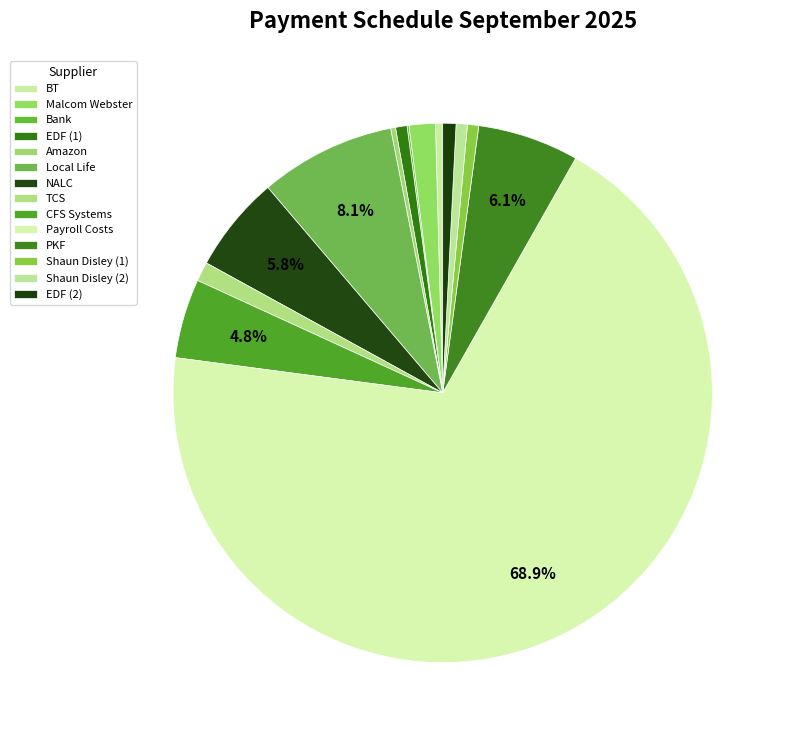

Which has a higher value, Local Life or Shaun Disley (1)?

Local Life